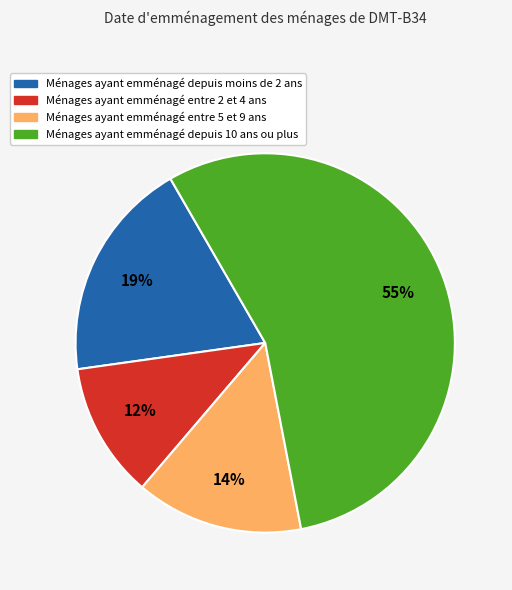

Rank the categories by value from lowest to highest.

Ménages ayant emménagé entre 2 et 4 ans, Ménages ayant emménagé entre 5 et 9 ans, Ménages ayant emménagé depuis moins de 2 ans, Ménages ayant emménagé depuis 10 ans ou plus